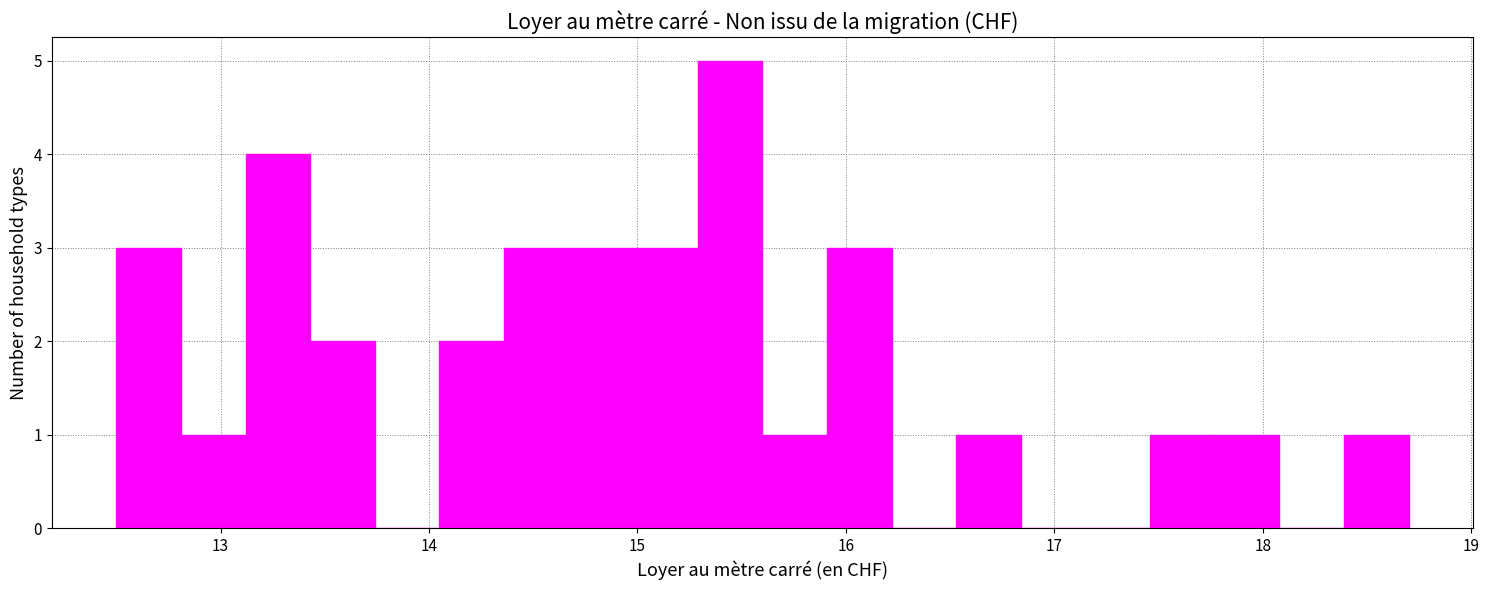

Read against the x-axis, roughly where is the centre of the tallest bar?

15.4